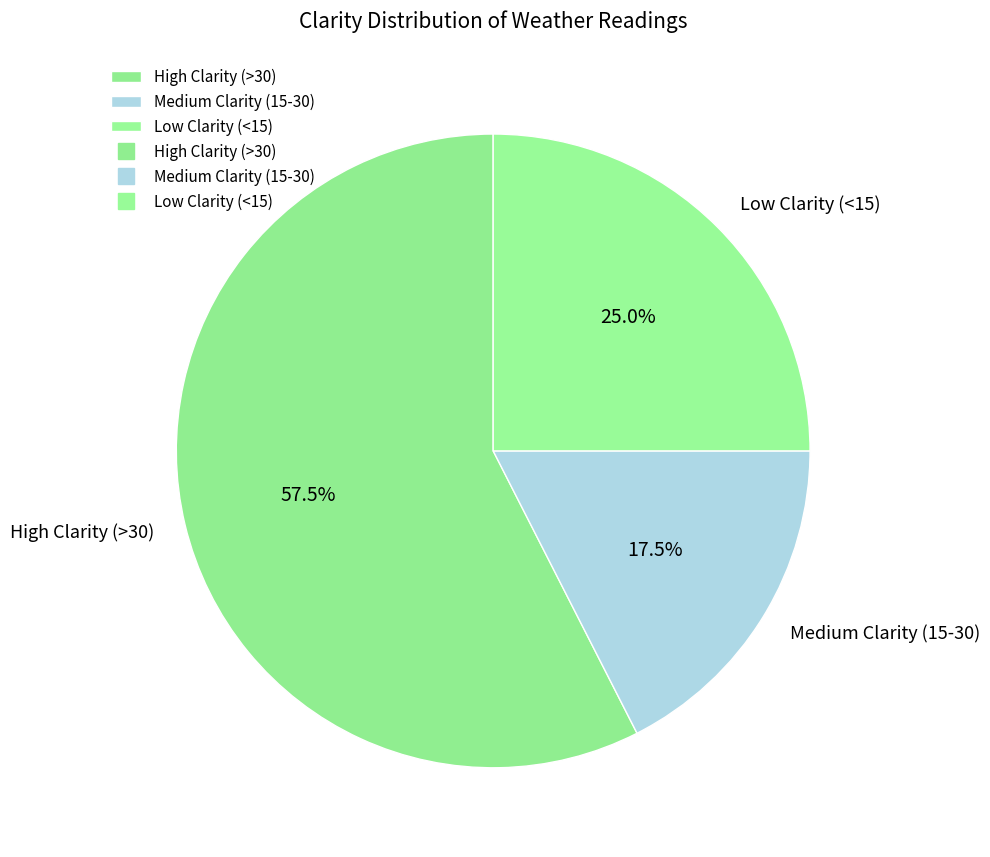

Rank the categories by value from lowest to highest.

Medium Clarity (15-30), Low Clarity (<15), High Clarity (>30)